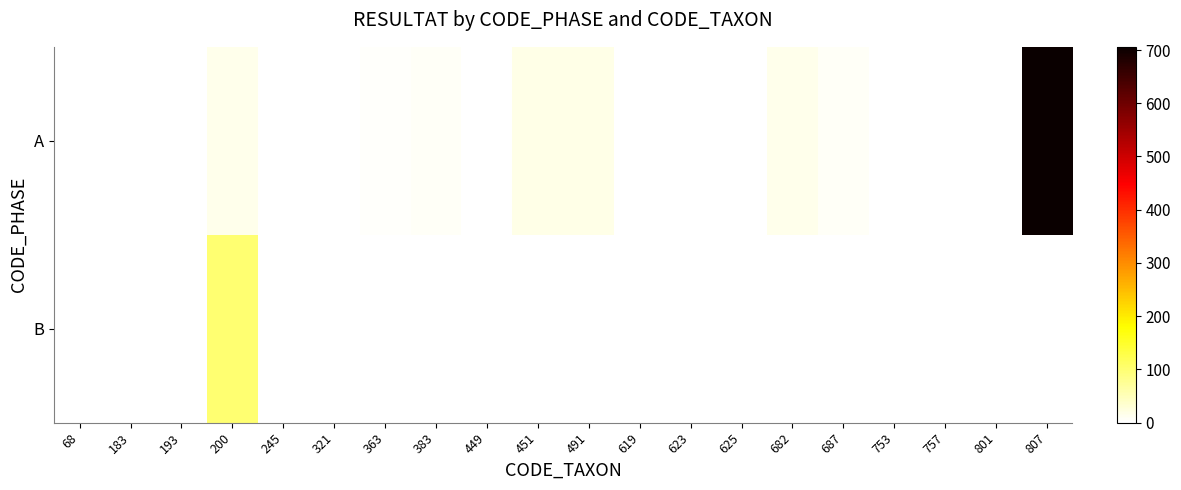

List the series in order of their peak value, highest first.

A, B